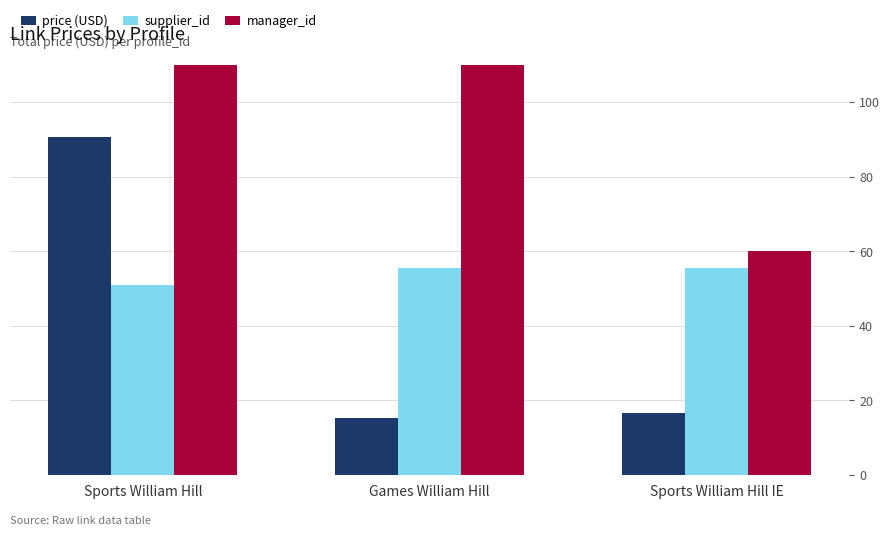

What is the spread (max minus min) of values at Sports William Hill?

79.2